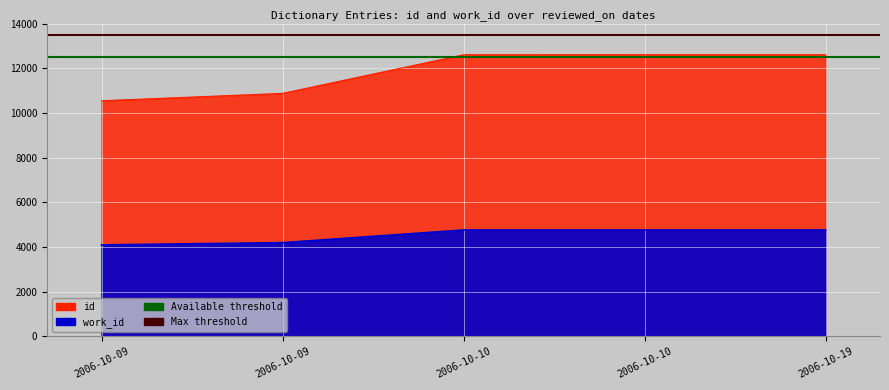

What is the average value of the Max threshold series?

13500